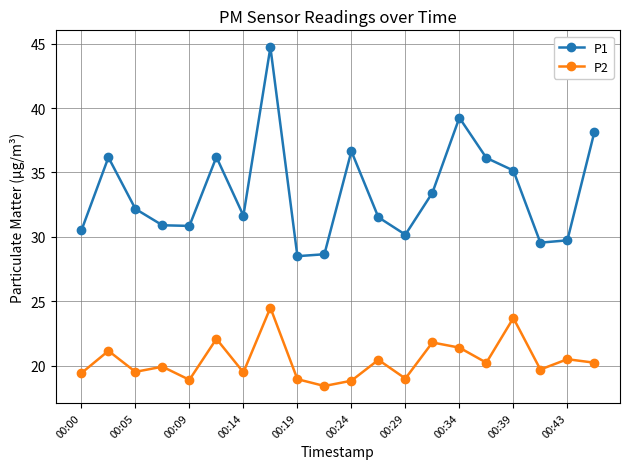

What is the sum of all P1 values?

670.0